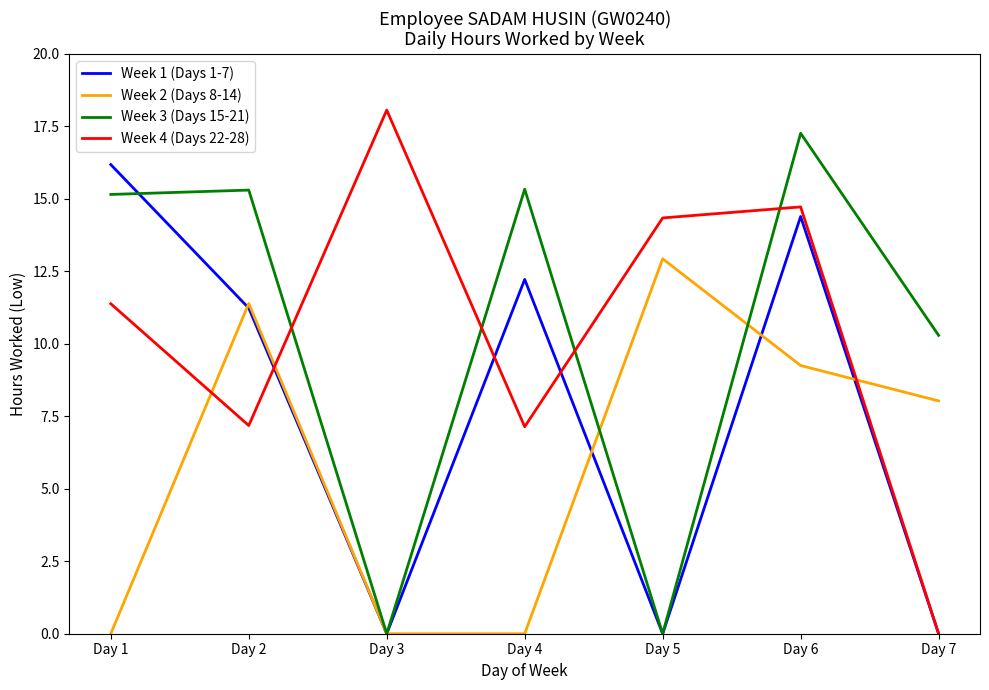

List the series in order of their peak value, lowest first.

Week 2 (Days 8-14), Week 1 (Days 1-7), Week 3 (Days 15-21), Week 4 (Days 22-28)